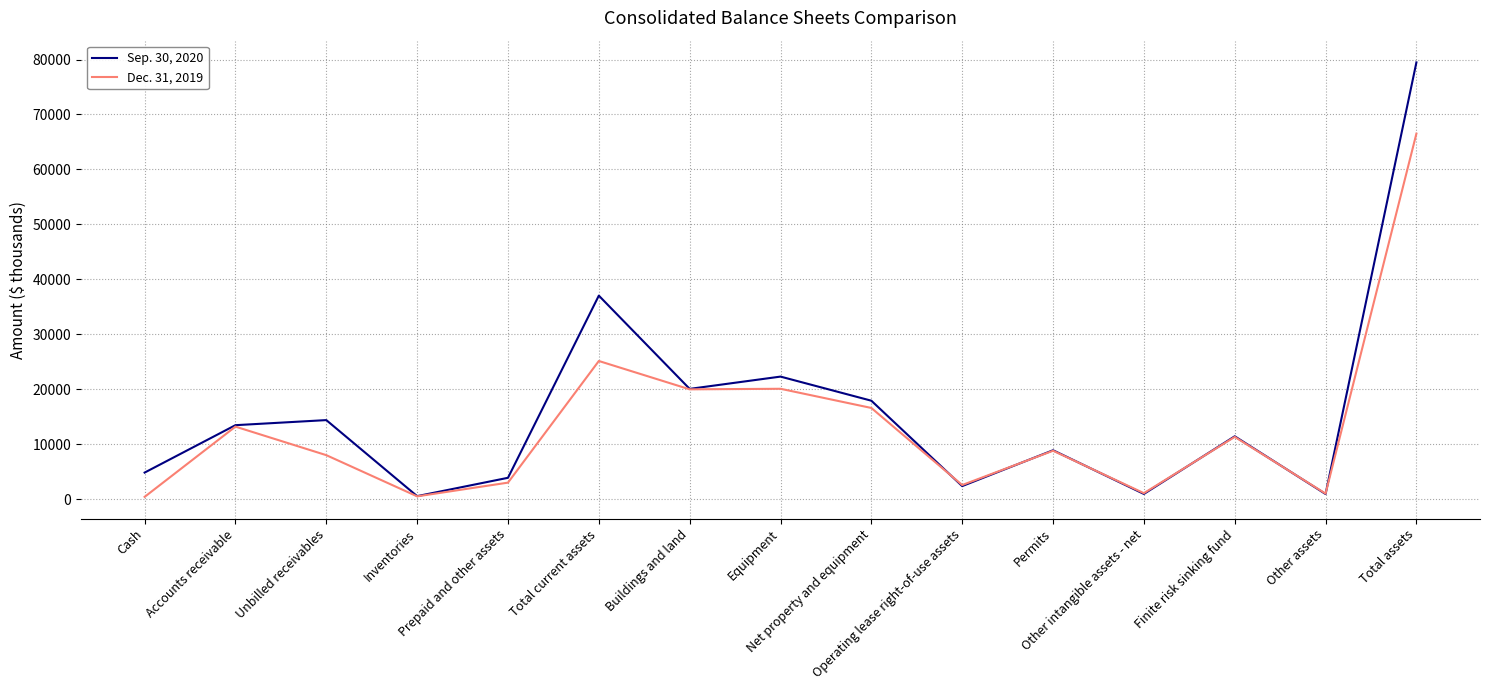

What is the sum of the Dec. 31, 2019 values at Total assets and Total current assets?

91641